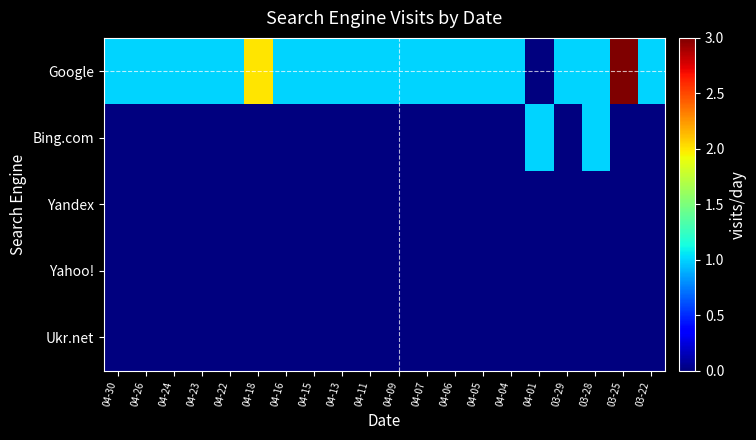

Reading left to right, transcribe all the data shown in this chart.

Google: 04-30=1	04-26=1	04-24=1	04-23=1	04-22=1	04-18=2	04-16=1	04-15=1	04-13=1	04-11=1	04-09=1	04-07=1	04-06=1	04-05=1	04-04=1	04-01=0	03-29=1	03-28=1	03-25=3	03-22=1
Bing.com: 04-30=0	04-26=0	04-24=0	04-23=0	04-22=0	04-18=0	04-16=0	04-15=0	04-13=0	04-11=0	04-09=0	04-07=0	04-06=0	04-05=0	04-04=0	04-01=1	03-29=0	03-28=1	03-25=0	03-22=0
Yandex: 04-30=0	04-26=0	04-24=0	04-23=0	04-22=0	04-18=0	04-16=0	04-15=0	04-13=0	04-11=0	04-09=0	04-07=0	04-06=0	04-05=0	04-04=0	04-01=0	03-29=0	03-28=0	03-25=0	03-22=0
Yahoo!: 04-30=0	04-26=0	04-24=0	04-23=0	04-22=0	04-18=0	04-16=0	04-15=0	04-13=0	04-11=0	04-09=0	04-07=0	04-06=0	04-05=0	04-04=0	04-01=0	03-29=0	03-28=0	03-25=0	03-22=0
Ukr.net: 04-30=0	04-26=0	04-24=0	04-23=0	04-22=0	04-18=0	04-16=0	04-15=0	04-13=0	04-11=0	04-09=0	04-07=0	04-06=0	04-05=0	04-04=0	04-01=0	03-29=0	03-28=0	03-25=0	03-22=0